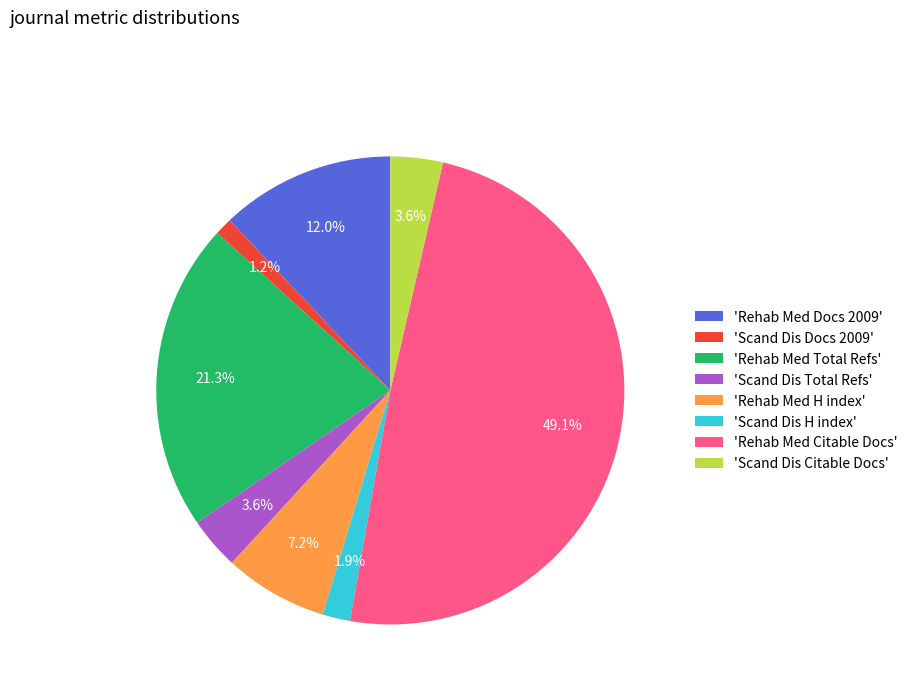

Which category has the biggest portion of the pie?

'Rehab Med Citable Docs'